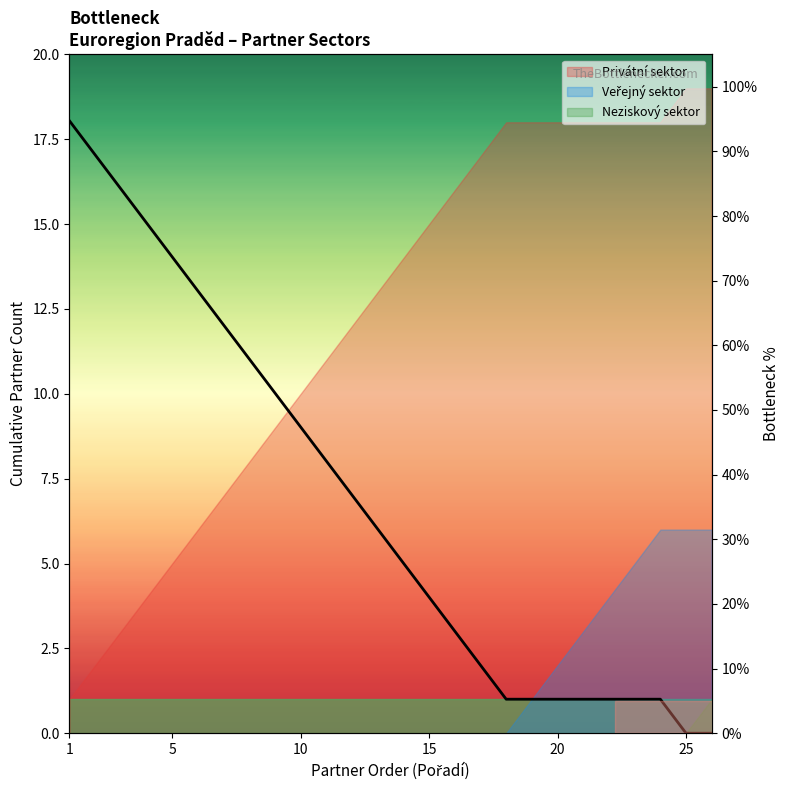

True or false: the data shows 88.3 at 8.

False